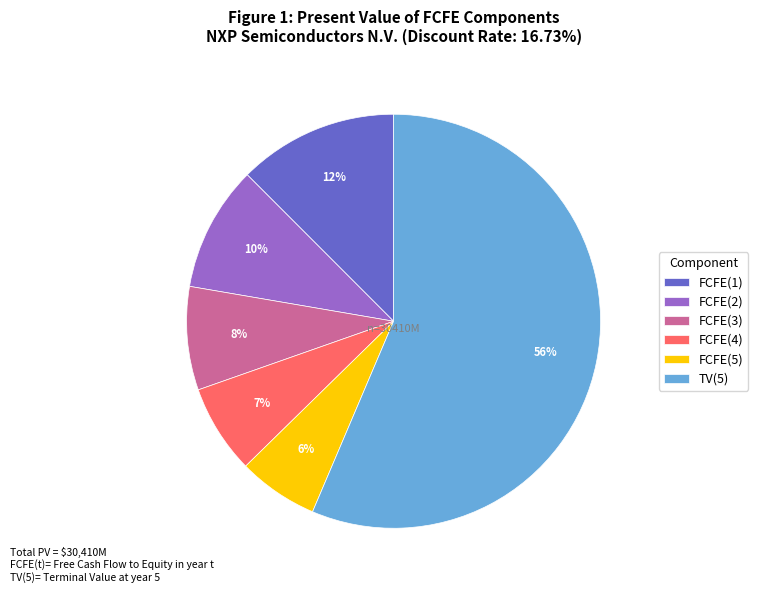

Combined, do FCFE(1) and FCFE(5) account for over 50%?

No